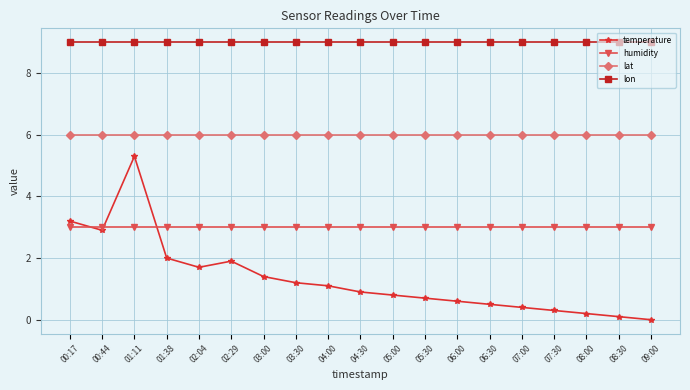

What is the spread (max minus min) of values at 07:00?

8.6